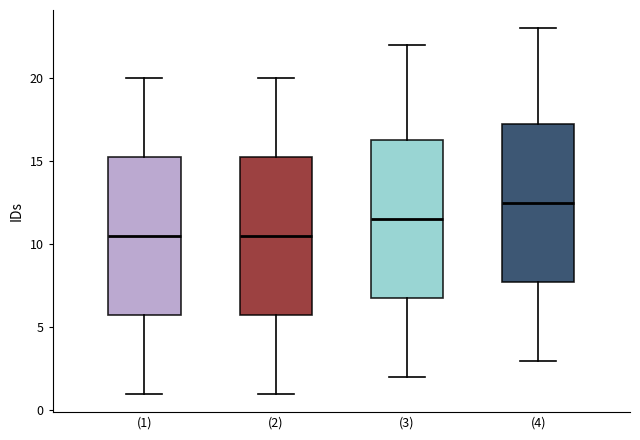

Reading left to right, transcribe this box plot: for each box, give where its median line is, the range the box spans, and where its two whiskers end, as read against the y-axis. The values are not printed on the chart, so give them approximately, as read against the axis.

(1): median 10.5, box 6.0 to 15.5, whiskers 1.0 to 20.0
(2): median 10.5, box 6.0 to 15.5, whiskers 1.0 to 20.0
(3): median 11.5, box 7.0 to 16.5, whiskers 2.0 to 22.0
(4): median 12.5, box 8.0 to 17.5, whiskers 3.0 to 23.0